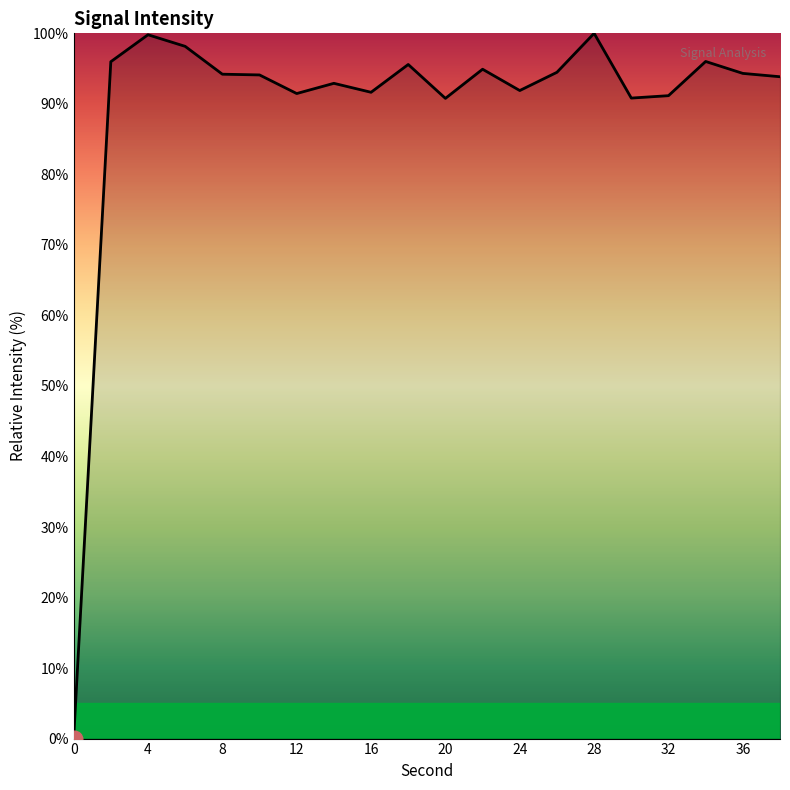

What is the maximum value shown in the chart?

100.0